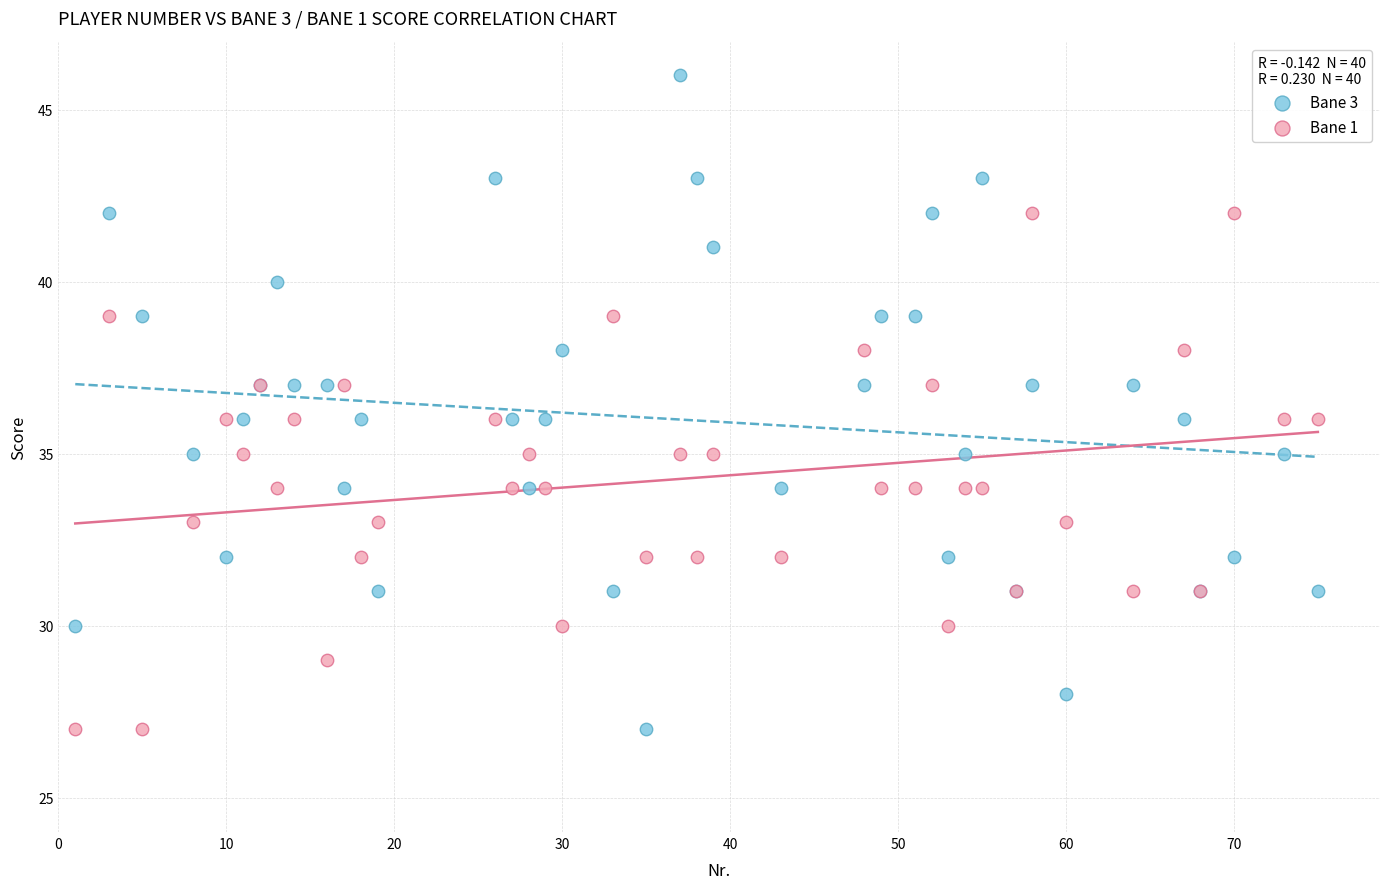

What is the X range (max minus min) for the scatter plot?

74